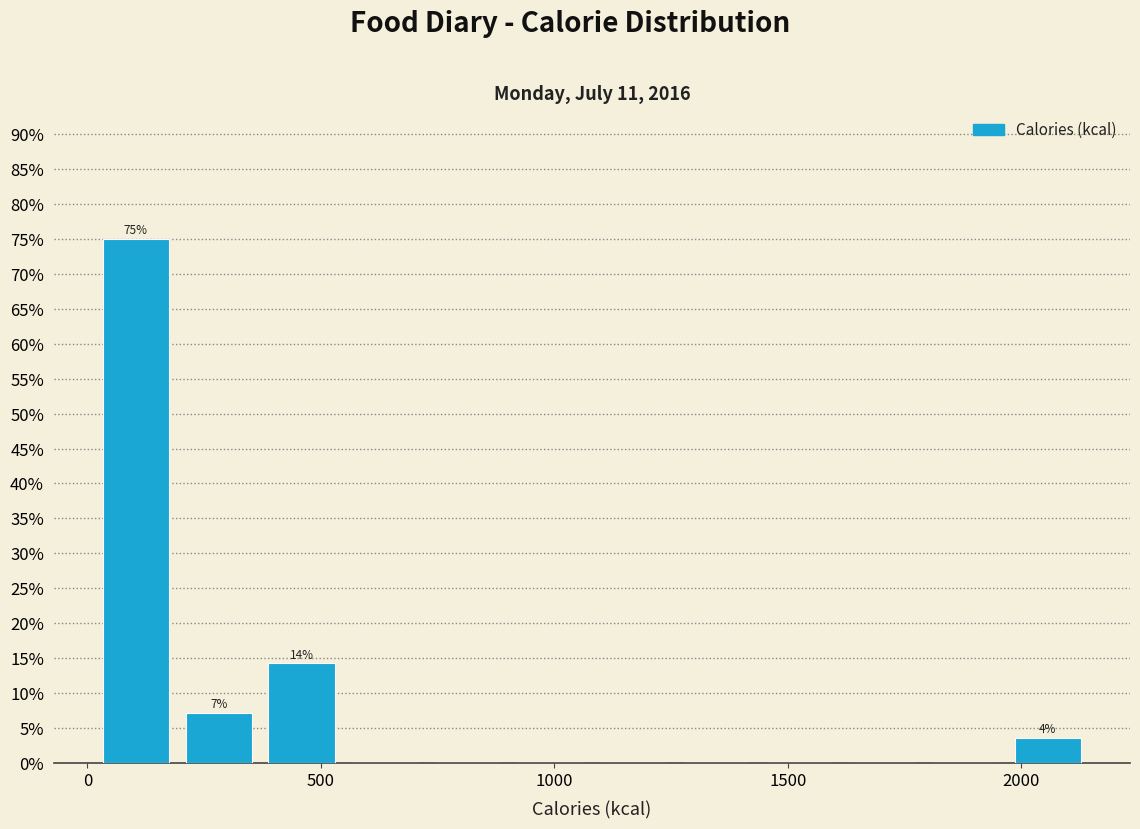

Read against the x-axis, roughly where is the centre of the tallest bar?

100